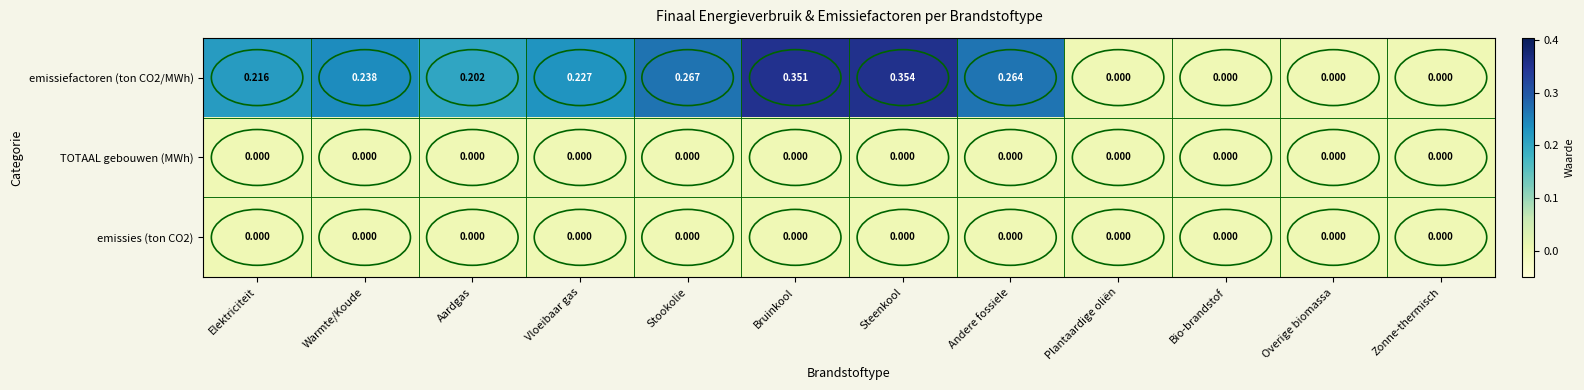

At which category is the sum across all series the highest?

Steenkool